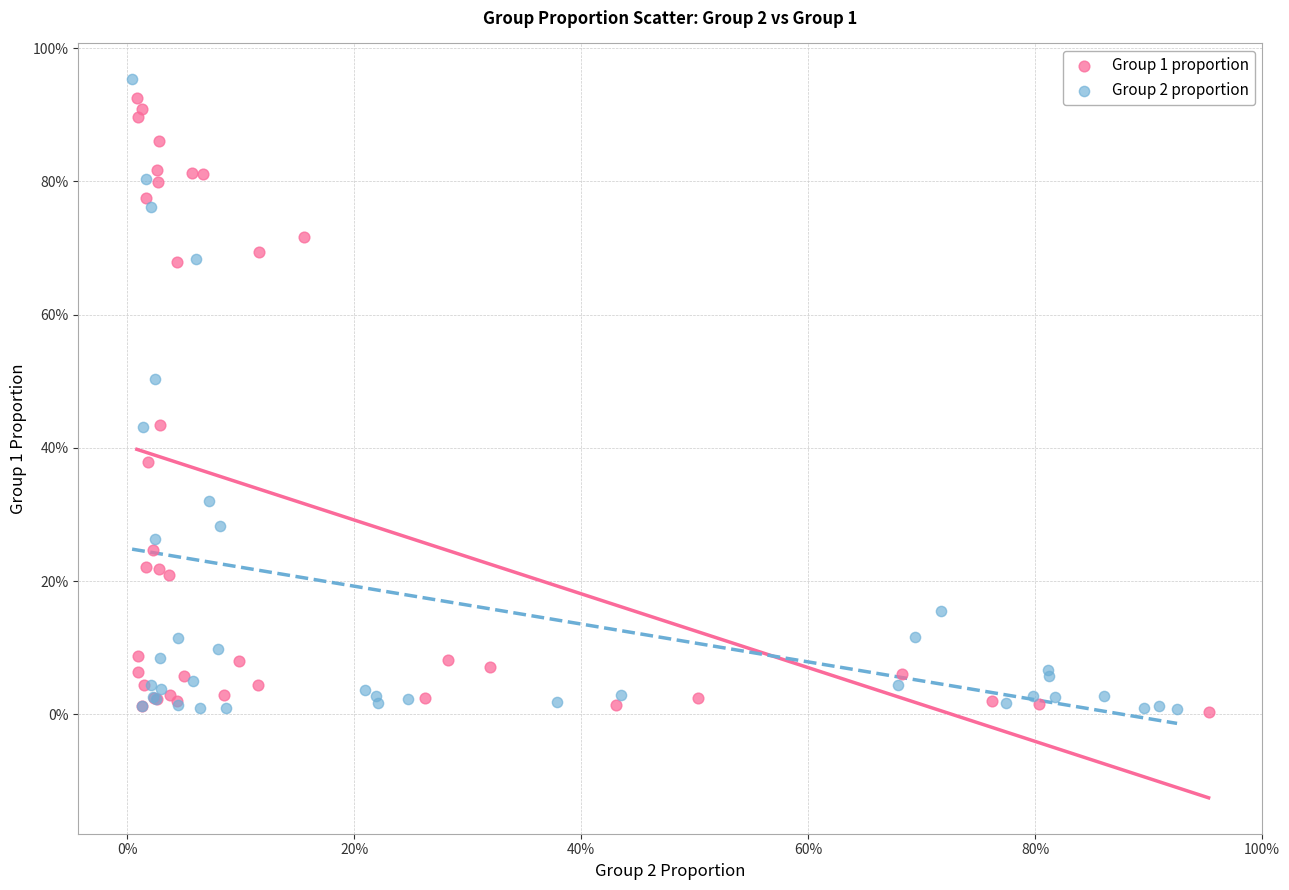

What are all the series names shown in the legend?

Group 1 proportion, Group 2 proportion